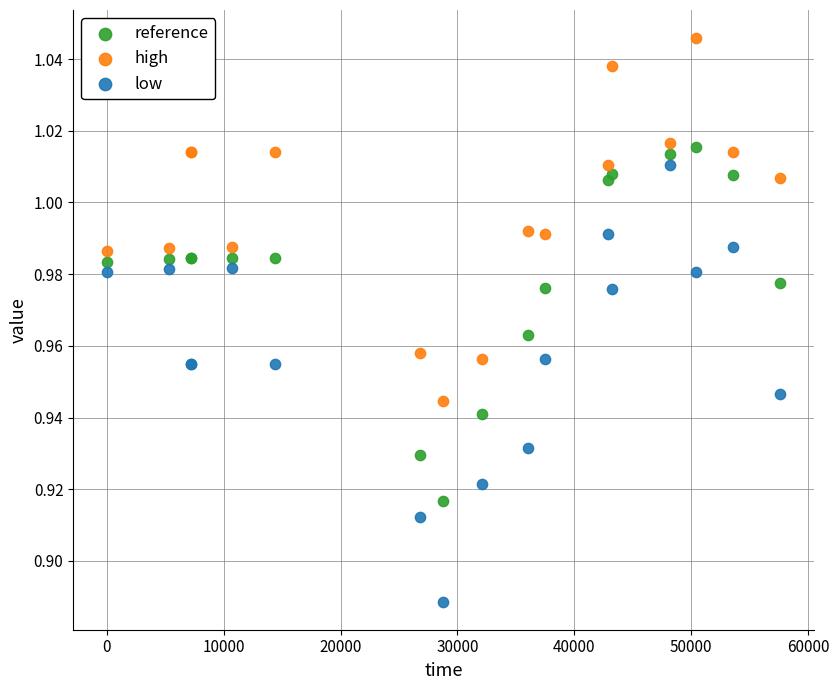

Which series has the largest Y range (max minus min)?

low